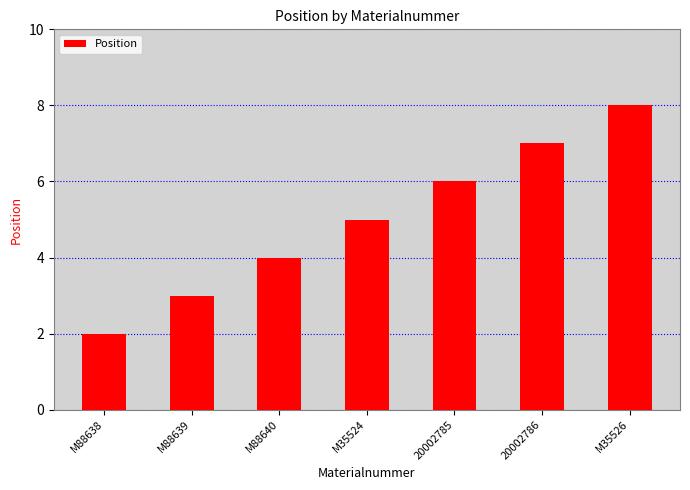

At which label is the value closest to 5?

M35524